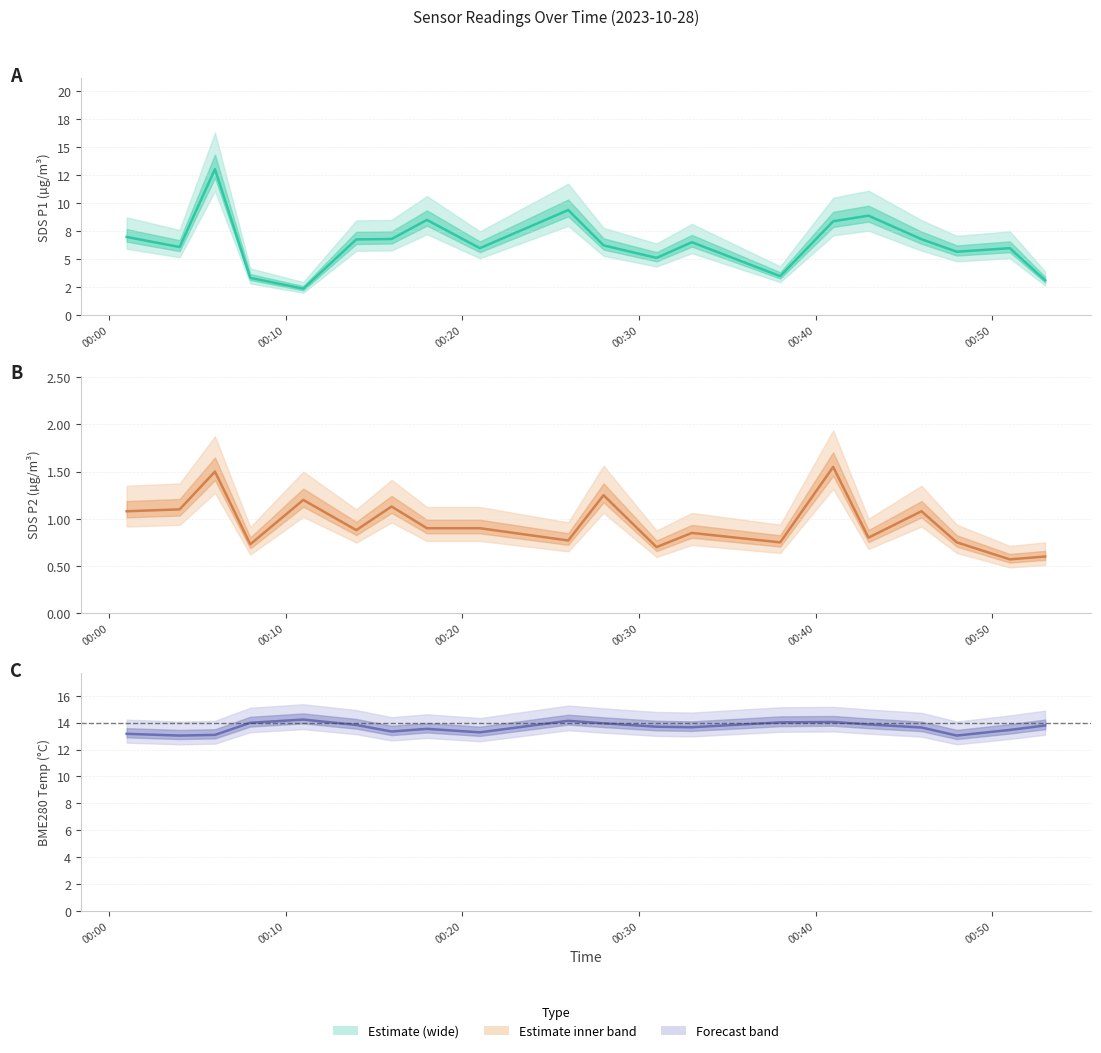

What is the label of the 2nd point from the left?

00:10